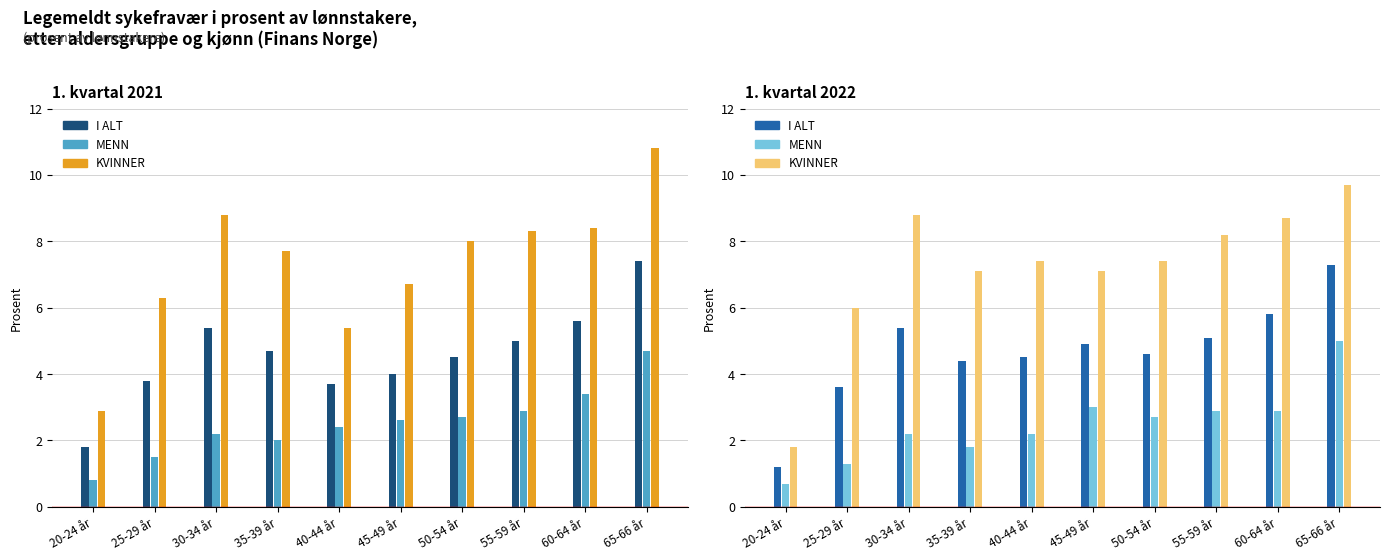

Reading right to left, transcribe all the data shown in this chart.

I ALT 2021: 7.4	5.6	5.0	4.5	4.0	3.7	4.7	5.4	3.8	1.8
MENN 2021: 4.7	3.4	2.9	2.7	2.6	2.4	2.0	2.2	1.5	0.8
KVINNER 2021: 10.8	8.4	8.3	8.0	6.7	5.4	7.7	8.8	6.3	2.9
I ALT 2022: 7.3	5.8	5.1	4.6	4.9	4.5	4.4	5.4	3.6	1.2
MENN 2022: 5.0	2.9	2.9	2.7	3.0	2.2	1.8	2.2	1.3	0.7
KVINNER 2022: 9.7	8.7	8.2	7.4	7.1	7.4	7.1	8.8	6.0	1.8